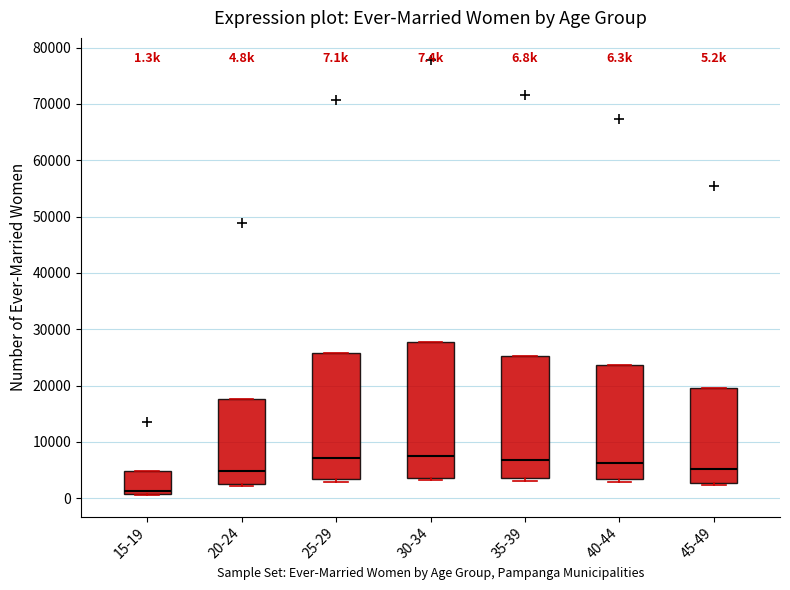

Comparing the boxes themselves (not the whiskers), which one is the tallest?

30-34